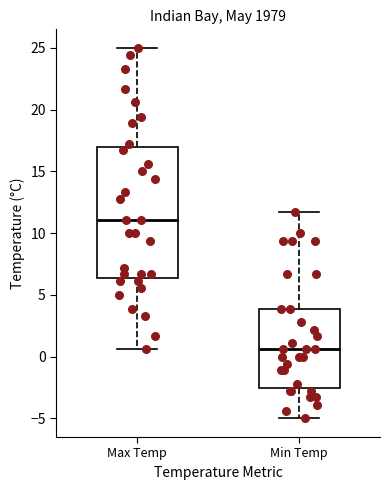

Reading left to right, transcribe this box plot: for each box, give where its median line is, the range the box spans, and where its two whiskers end, as read against the y-axis. The values are not printed on the chart, so give them approximately, as read against the axis.

Max Temp: median 11.0, box 6.5 to 17.0, whiskers 0.5 to 25.0
Min Temp: median 0.5, box -2.5 to 4.0, whiskers -5.0 to 11.5